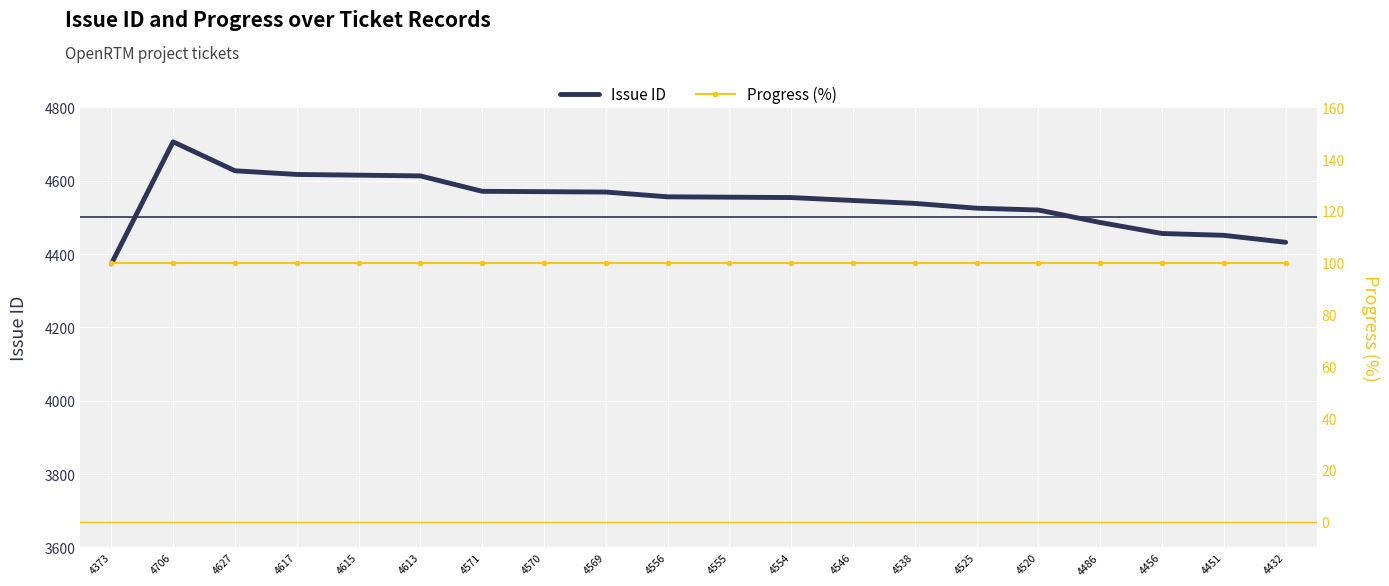

Which category has the lowest value across all series?

4373